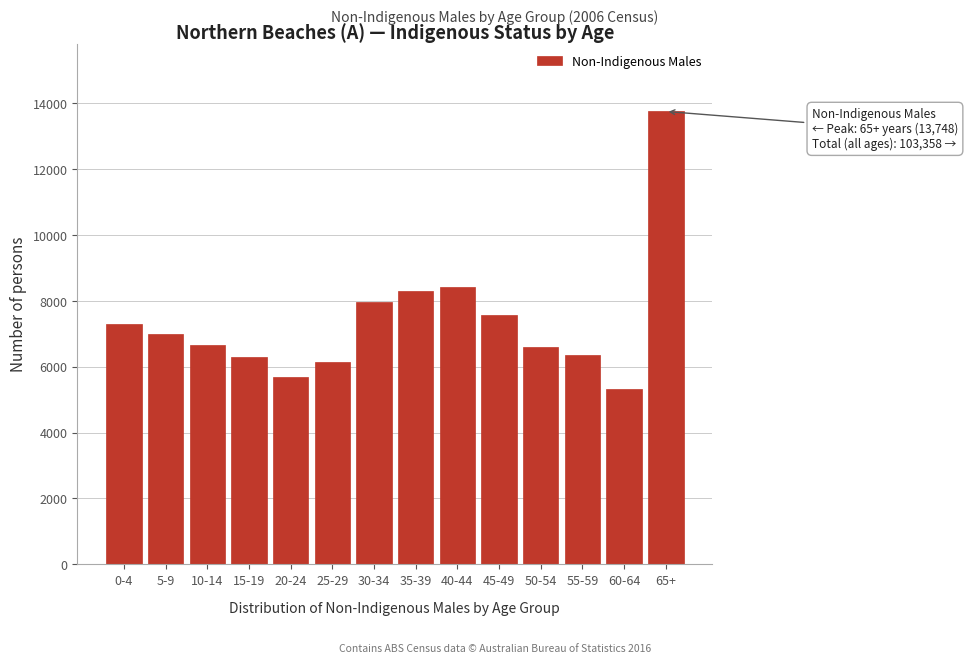

What is the change in value from 5-9 to 50-54?

-380